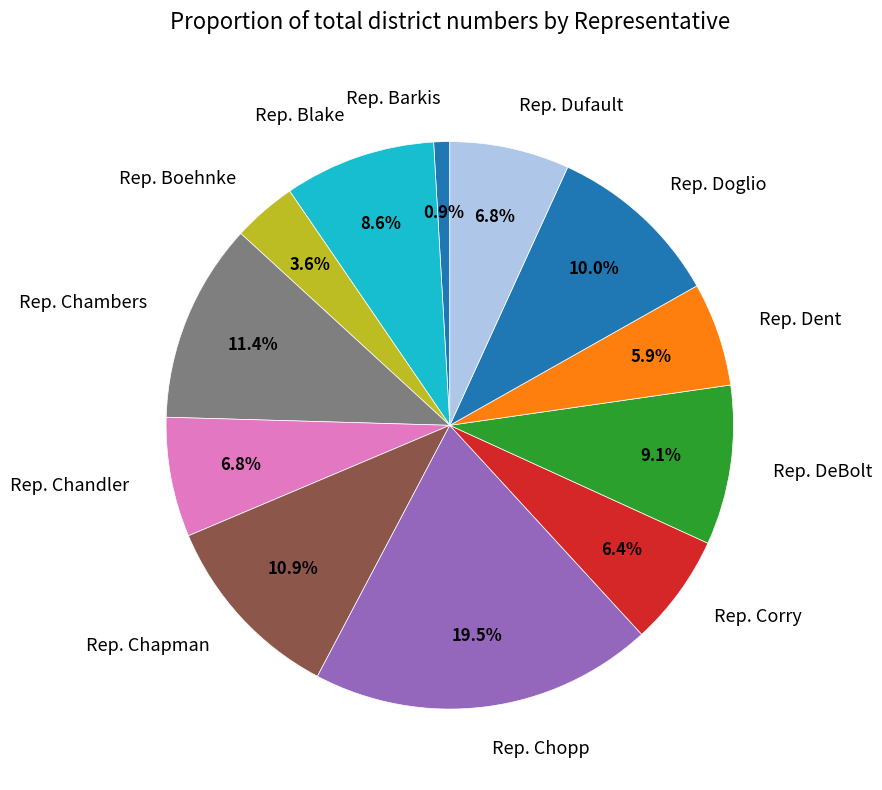

How many segments does this pie chart have?

12